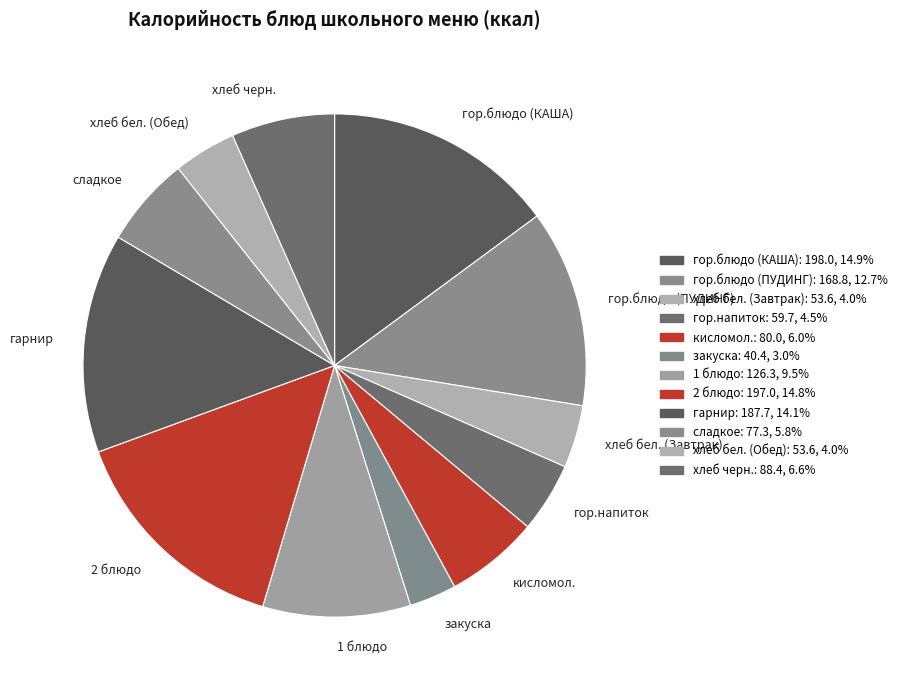

Which slice is the smallest?

закуска